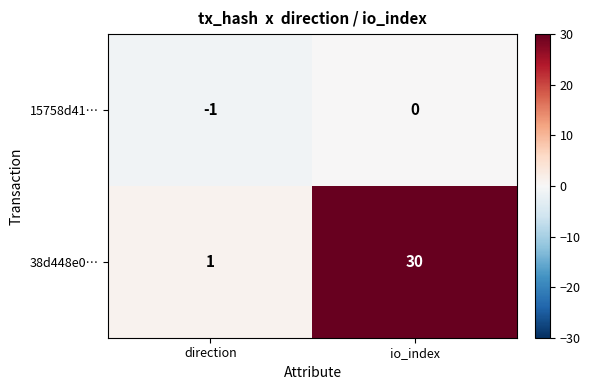

Reading left to right, extract all data points from this chart.

15758d41…: -1	0
38d448e0…: 1	30